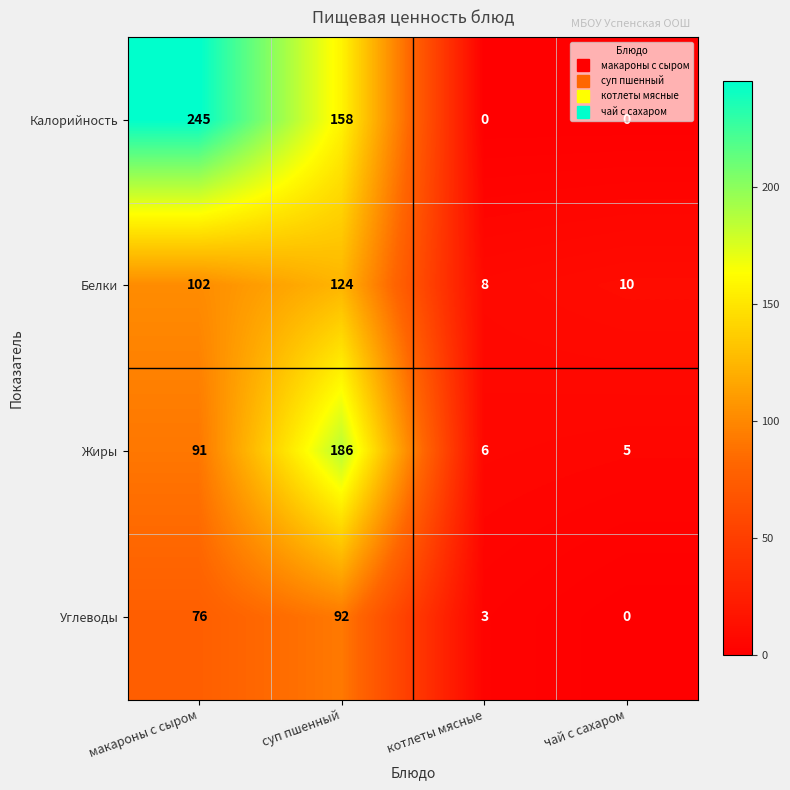

True or false: Углеводы has a value of 92 at суп пшенный.

True